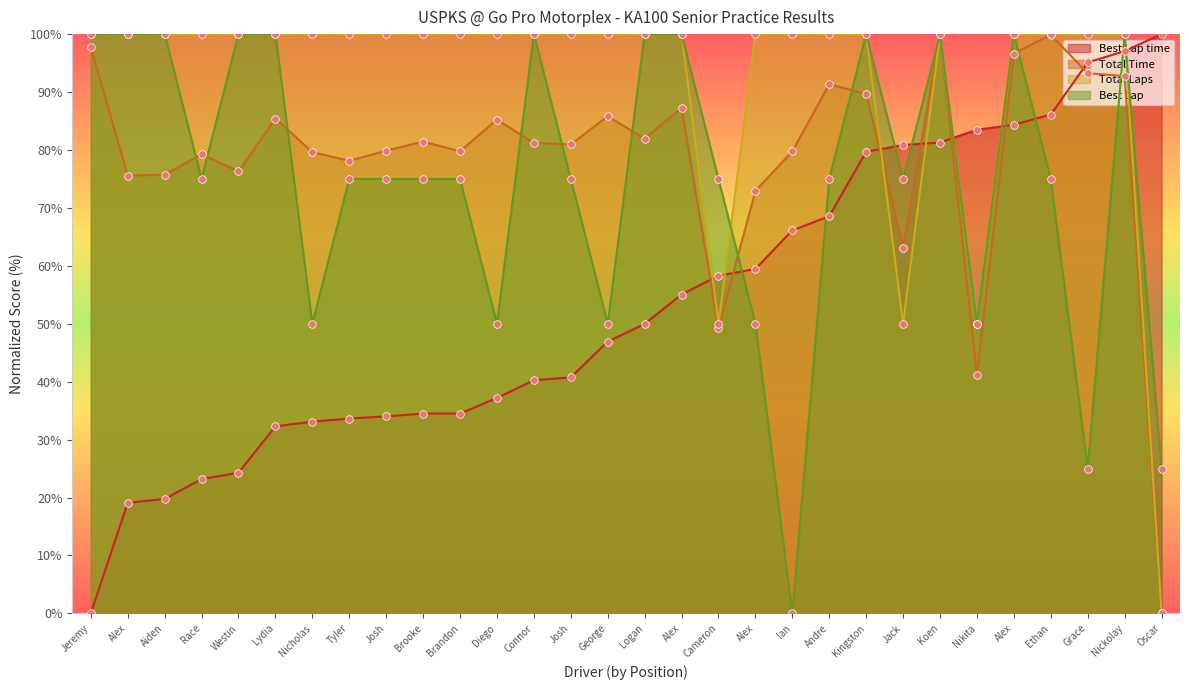

Which series has the largest total across all categories?

Total Laps